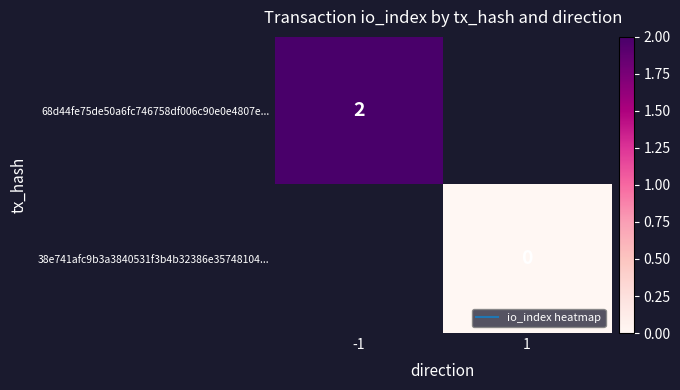

Is the value of 38e741afc9b3a3840531f3b4b32386e35748104... at -1 greater than the value of 68d44fe75de50a6fc746758df006c90e0e4807e... at 1?

No